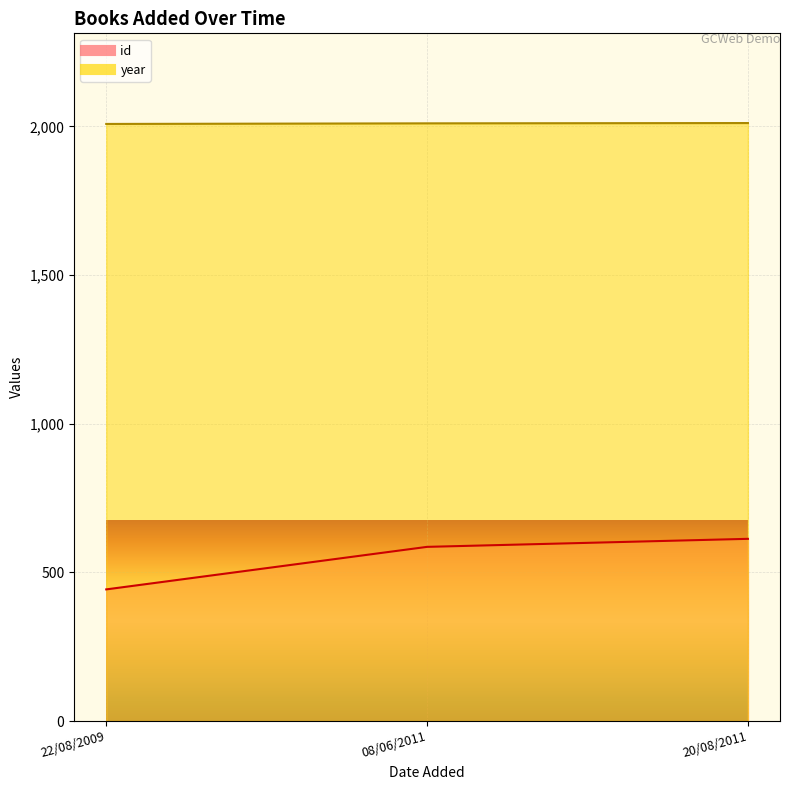

Count the id values in the range 443 to 613.

3